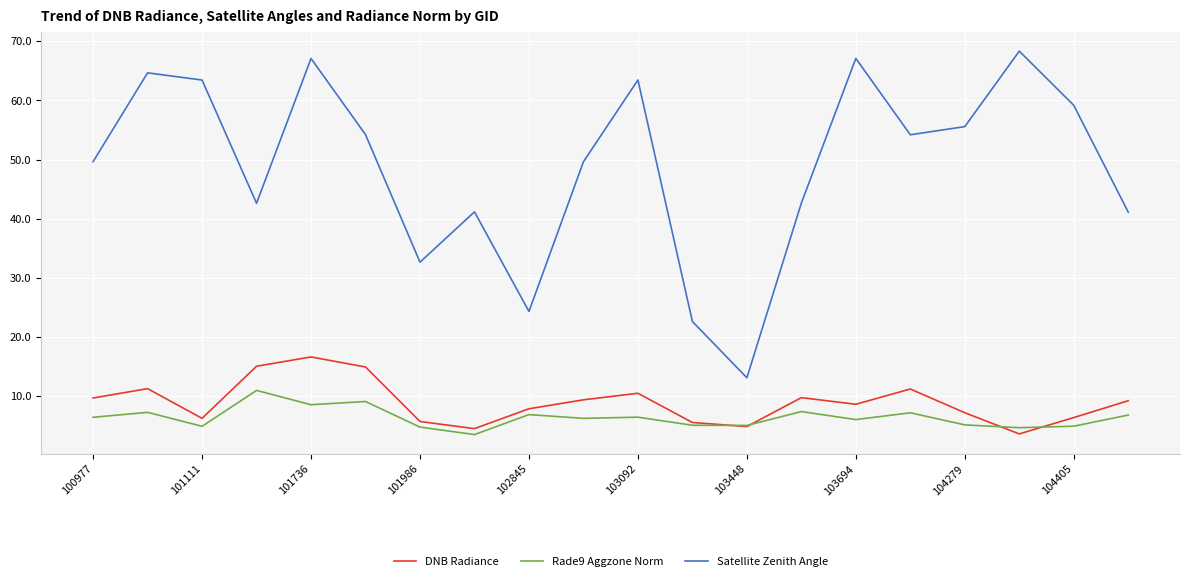

What is the lowest value of the DNB Radiance series?

3.6